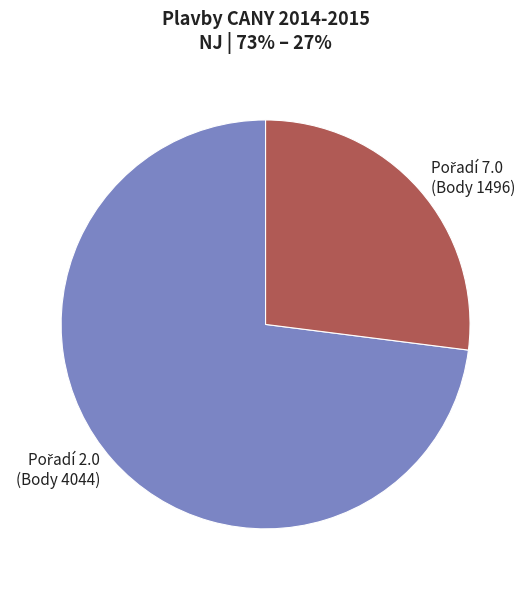

Does any single category account for the majority?

Yes